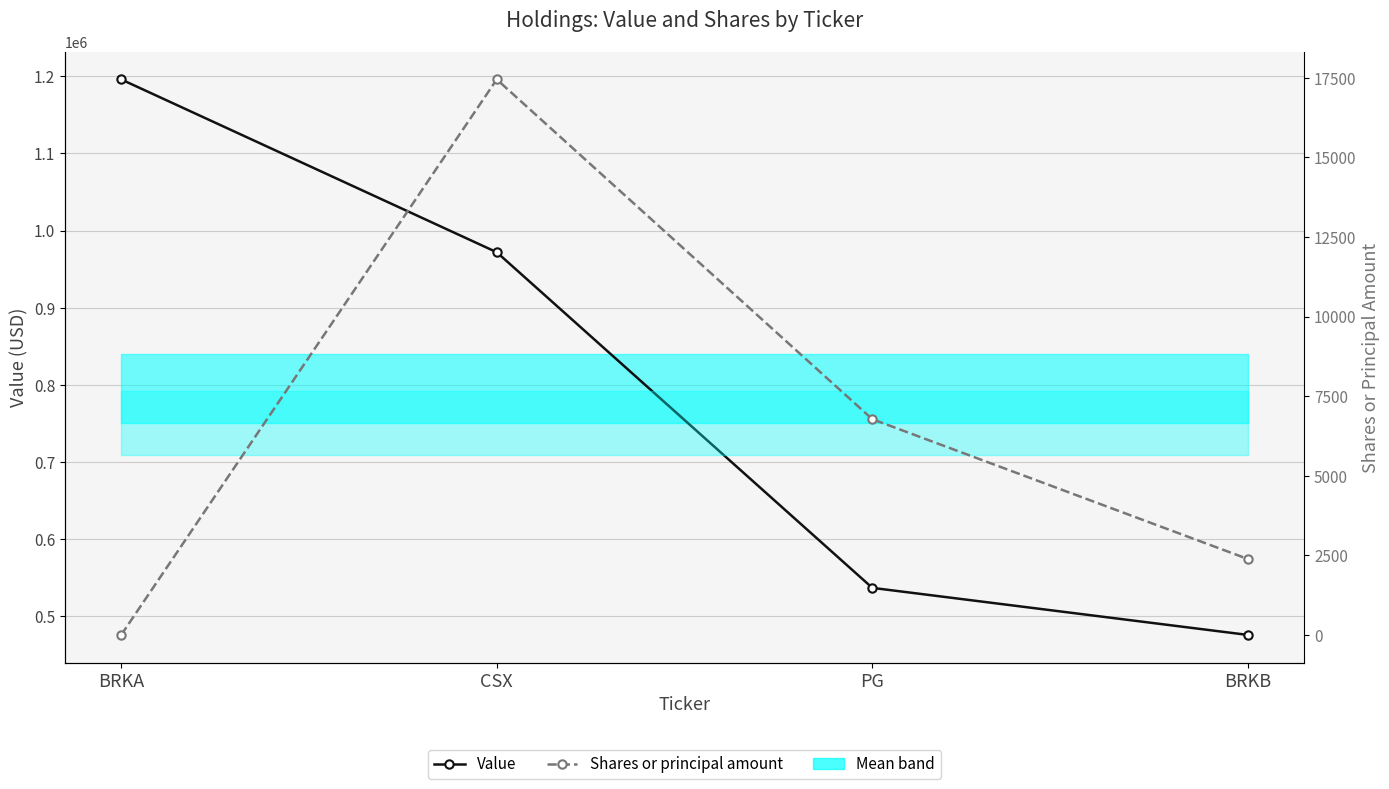

At how many categories does at least one series exceed 295244?

4